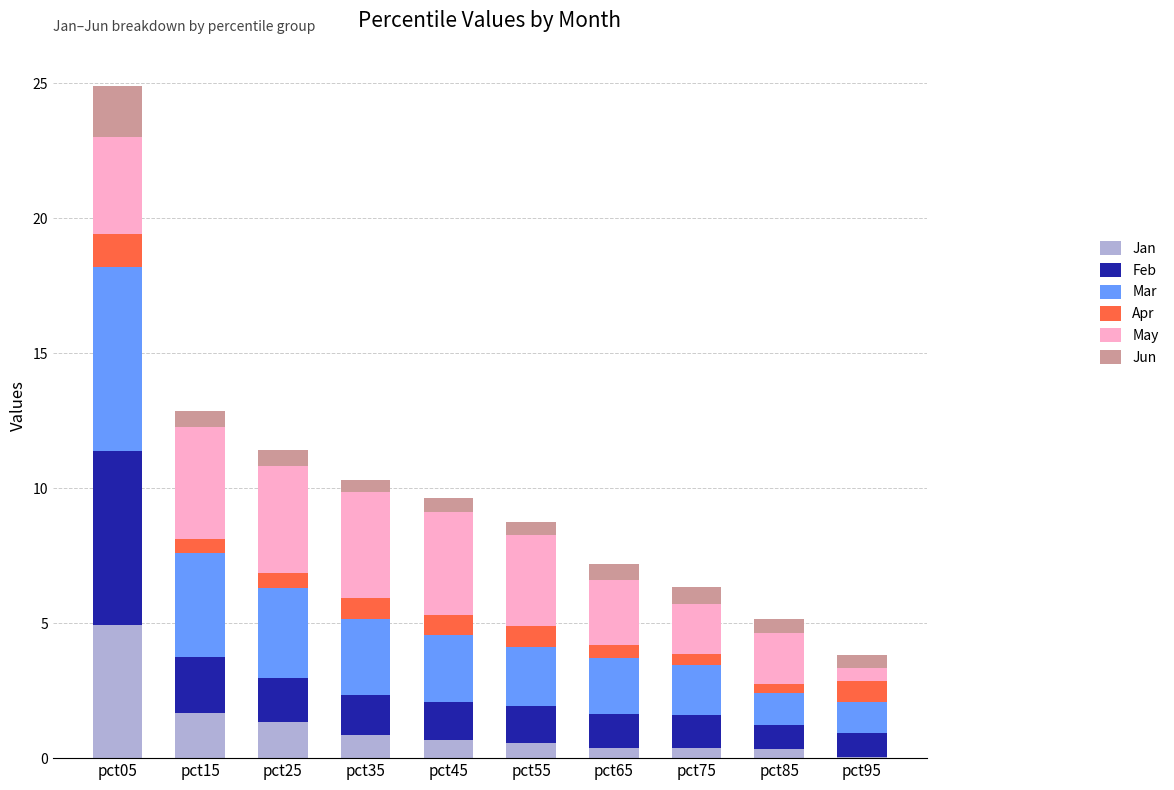

At which label does Jan reach its peak?

pct05